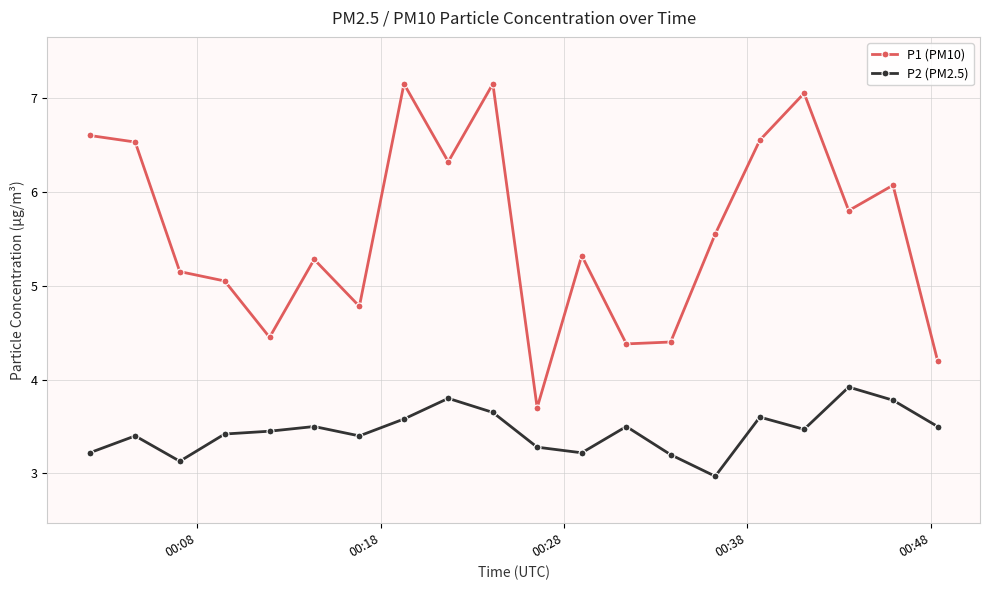

What is the average value of the P2 (PM2.5) series?

3.4